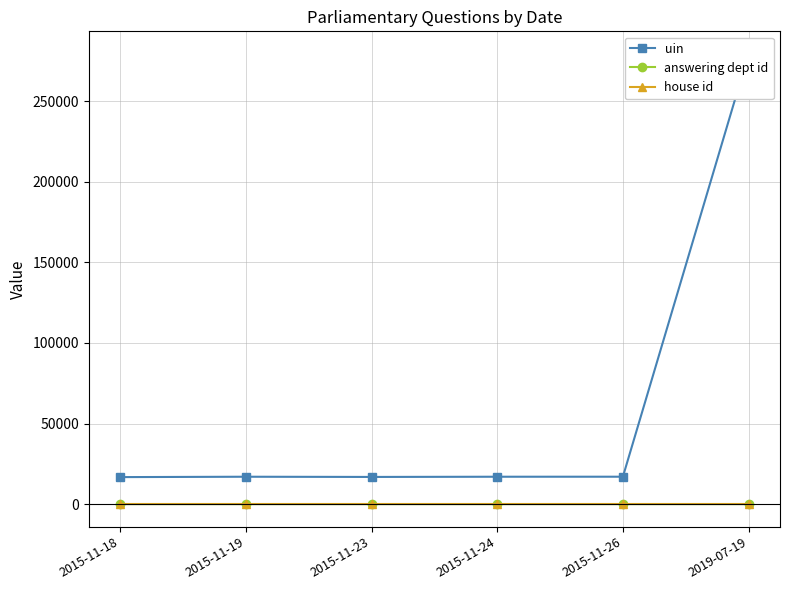

True or false: answering dept id and uin intersect in this chart.

False